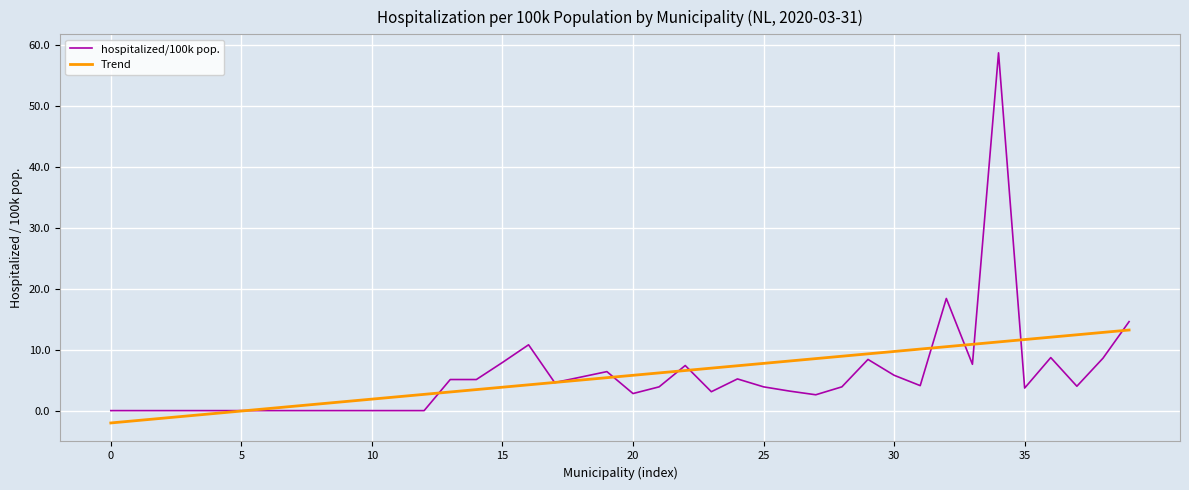

What is the highest value of the hospitalized/100k pop. series?

58.7